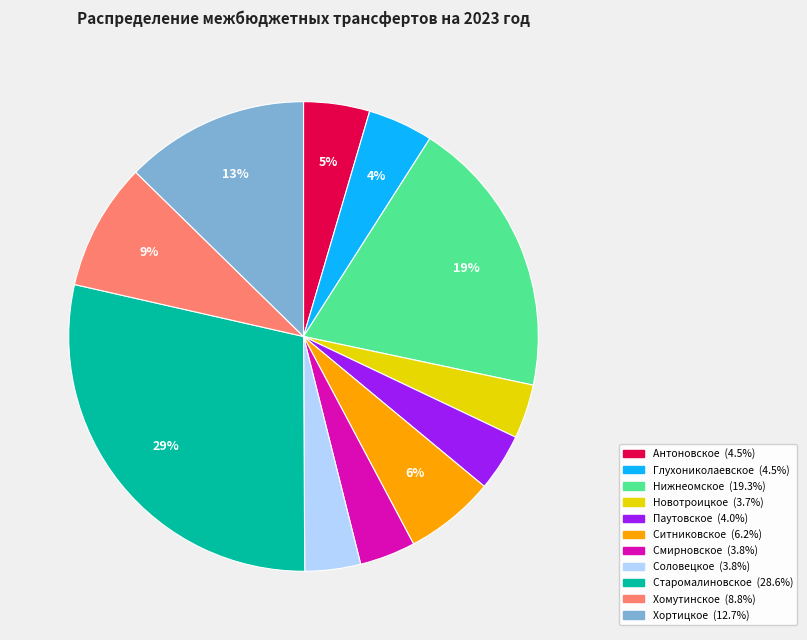

Is there a majority slice in this chart?

No